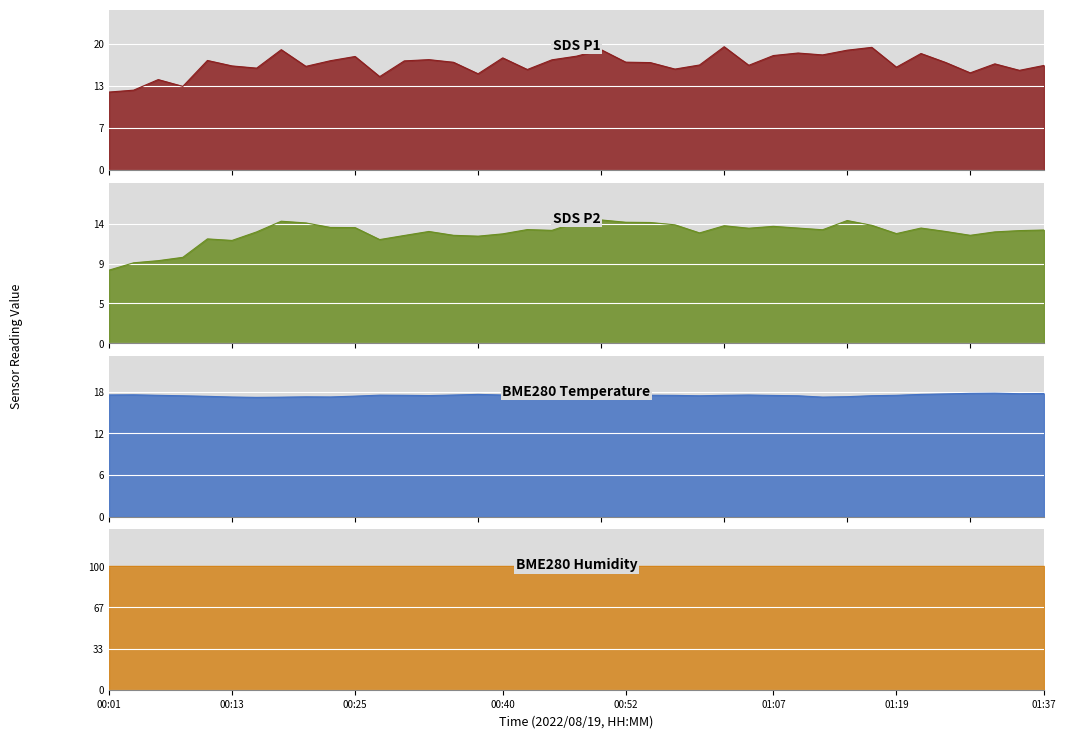

What is the difference between the SDS_P2 values at 00:57 and 00:13?

1.8